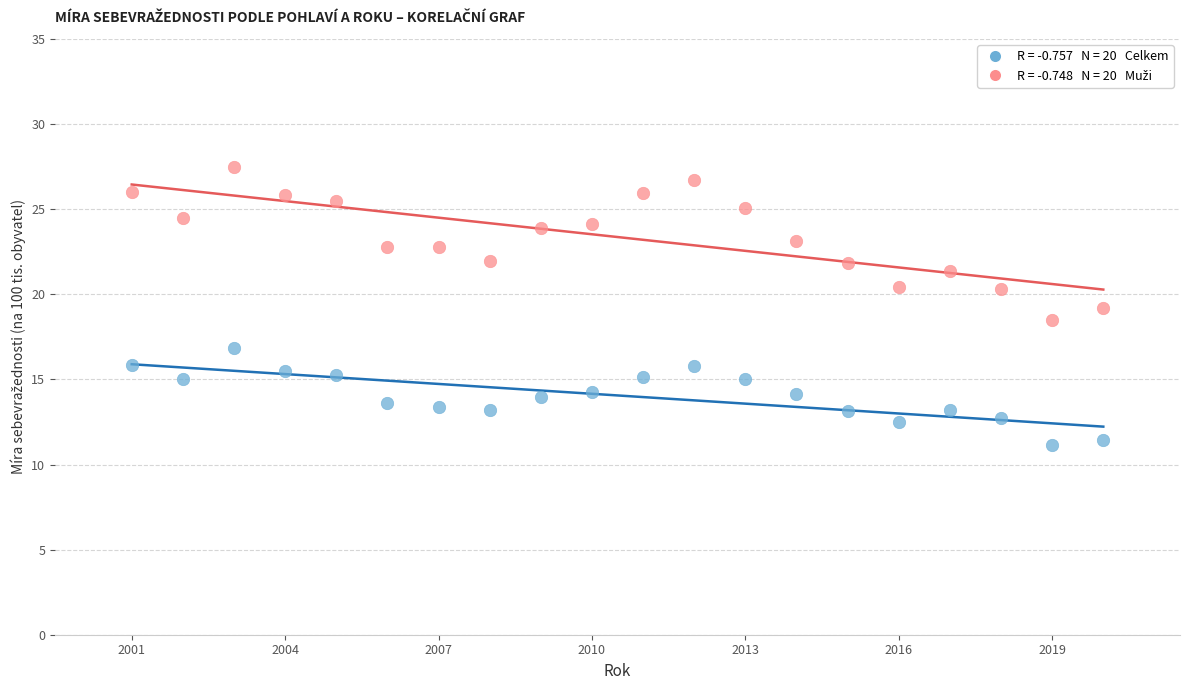

Across all data points, what is the range of X values (max minus min)?

19.0